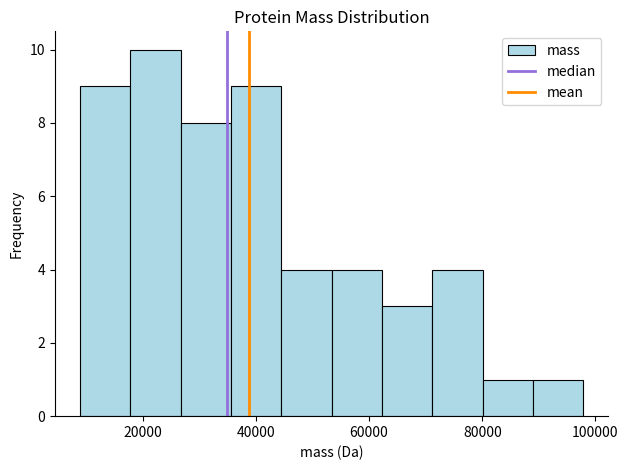

Reading left to right, transcribe this chart: for each bar, give the range it covers on the x-axis and its height. Neither the bar edges nor the heights are printed on the chart, so give them approximately, as read against the axes.

8000 to 18000: 9
18000 to 26000: 10
26000 to 36000: 8
36000 to 44000: 9
44000 to 54000: 4
54000 to 62000: 4
62000 to 72000: 3
72000 to 80000: 4
80000 to 88000: 1
88000 to 98000: 1